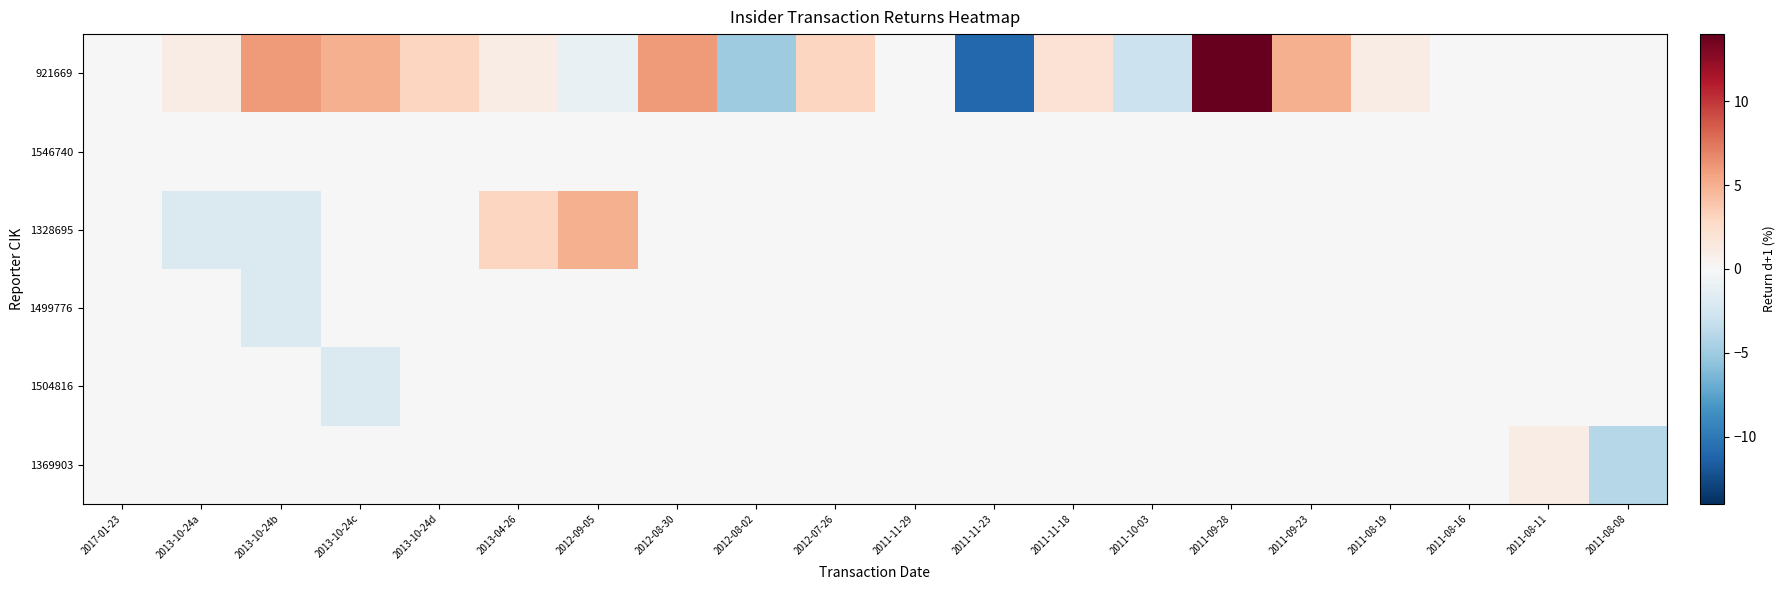

Which label corresponds to the largest value in the chart?

2011-09-28